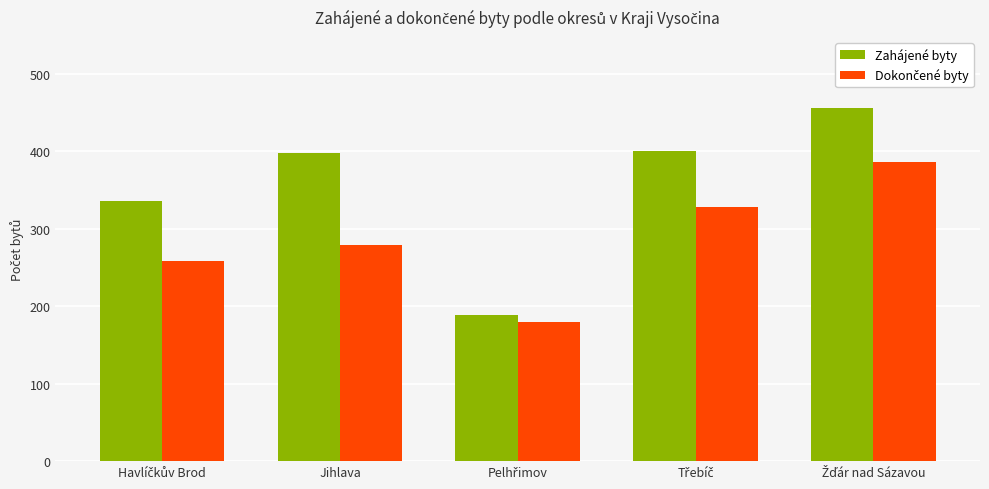

What is the difference between the highest and lowest values at Jihlava?

119